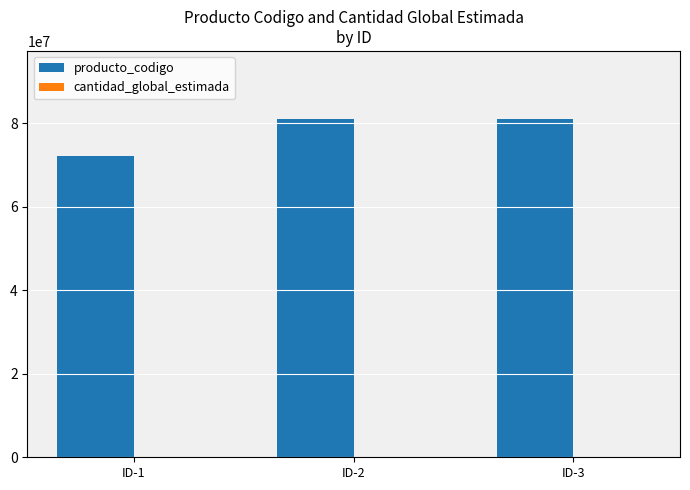

What is the maximum value shown in the chart?

81141804